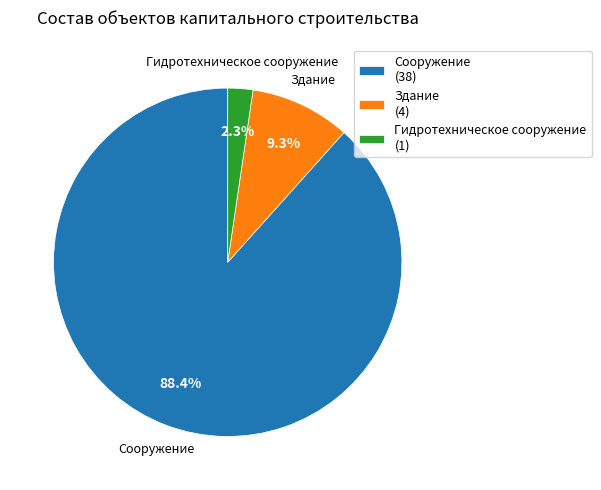

Is Гидротехническое сооружение the majority of the pie?

No